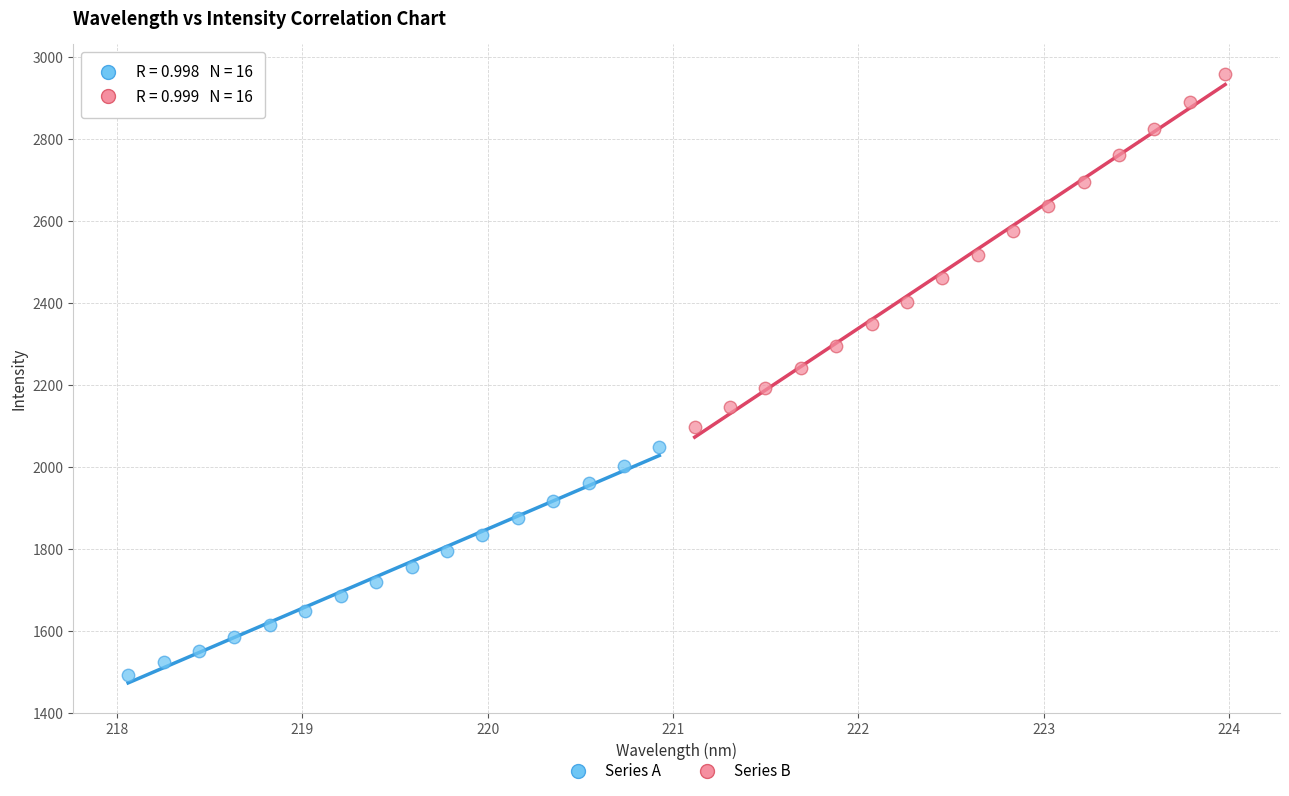

What are all the series names shown in the legend?

Series A, Series B